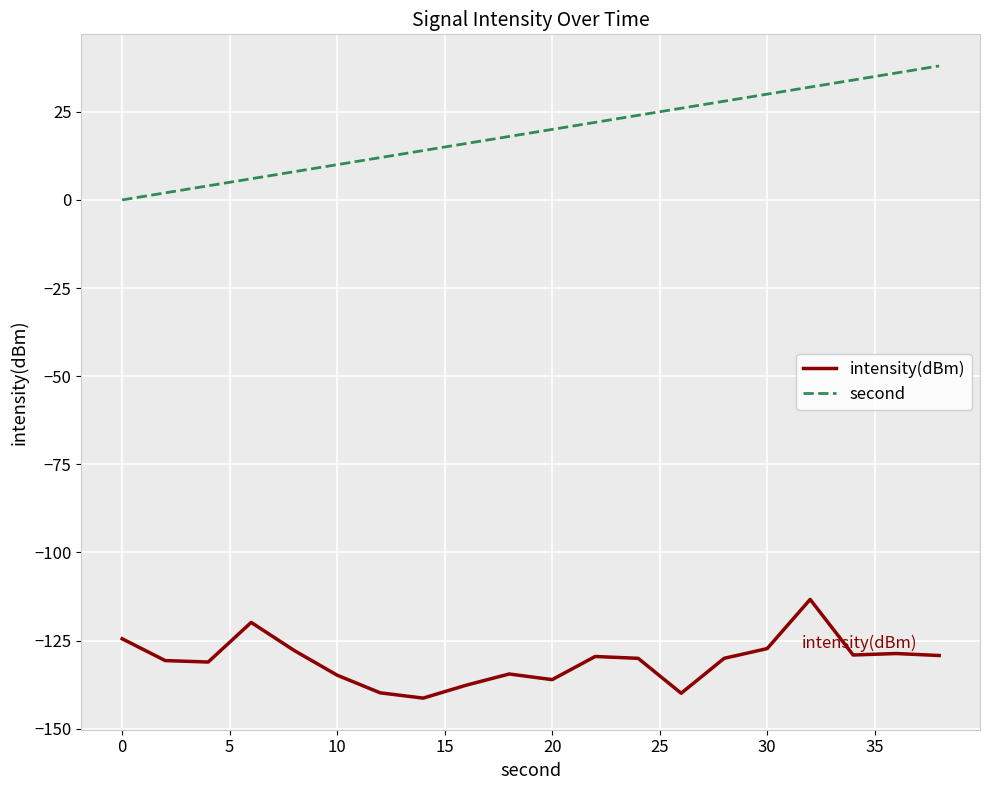

Which series has the largest total across all categories?

second